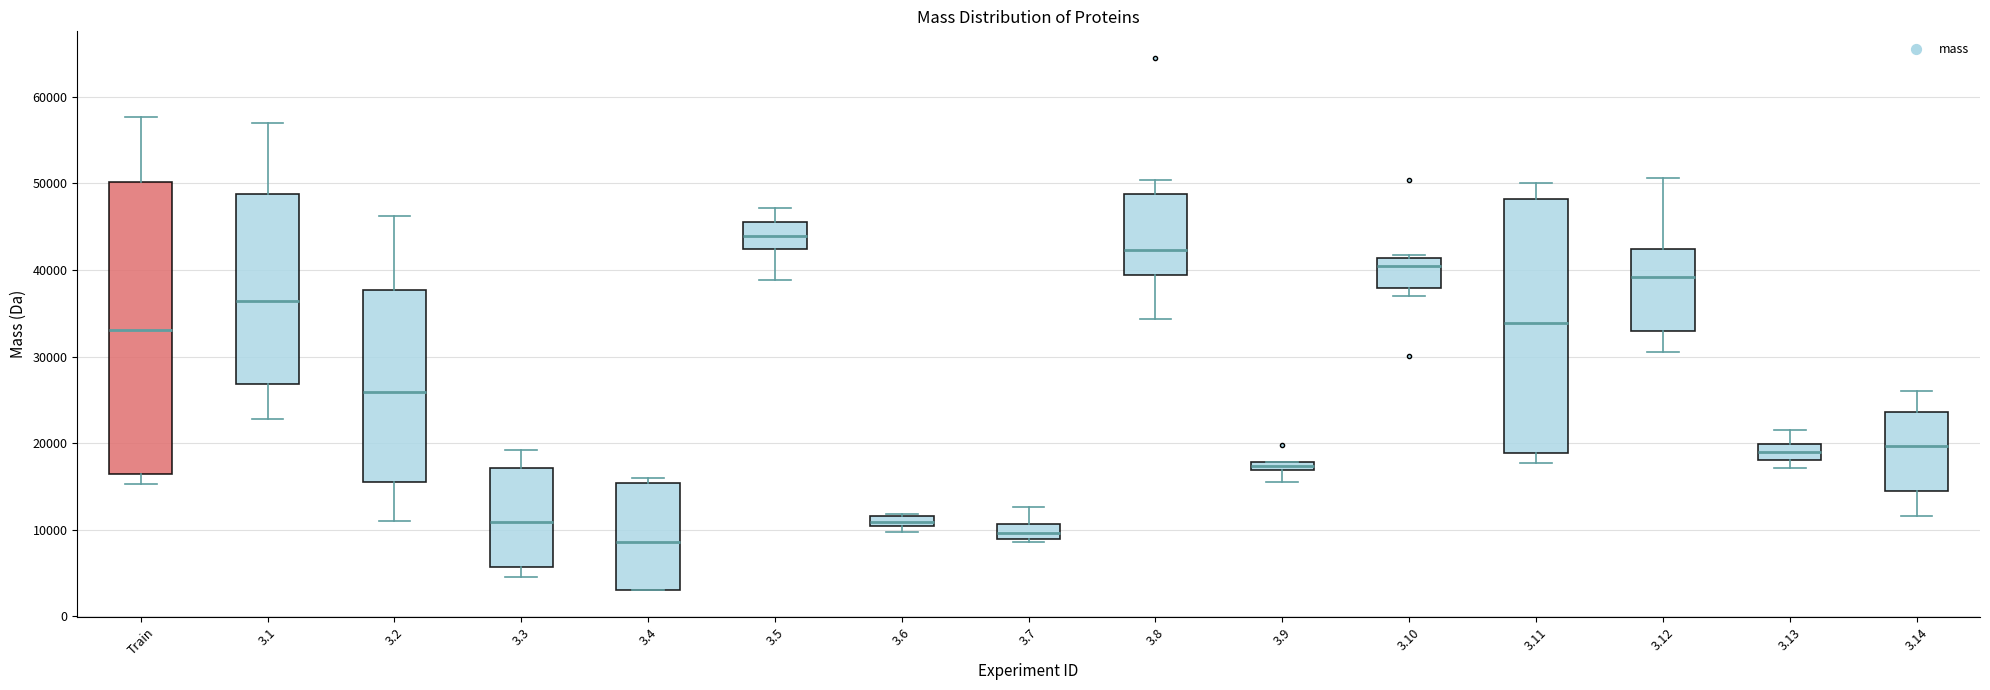

Which box is the tallest, from its lower edge to its upper edge?

Train